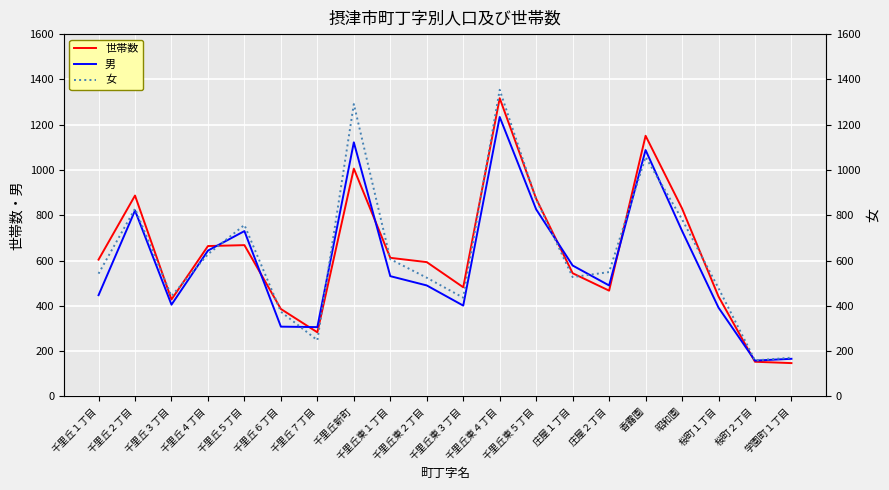

How many interior local valleys does the 世帯数 series have?

4